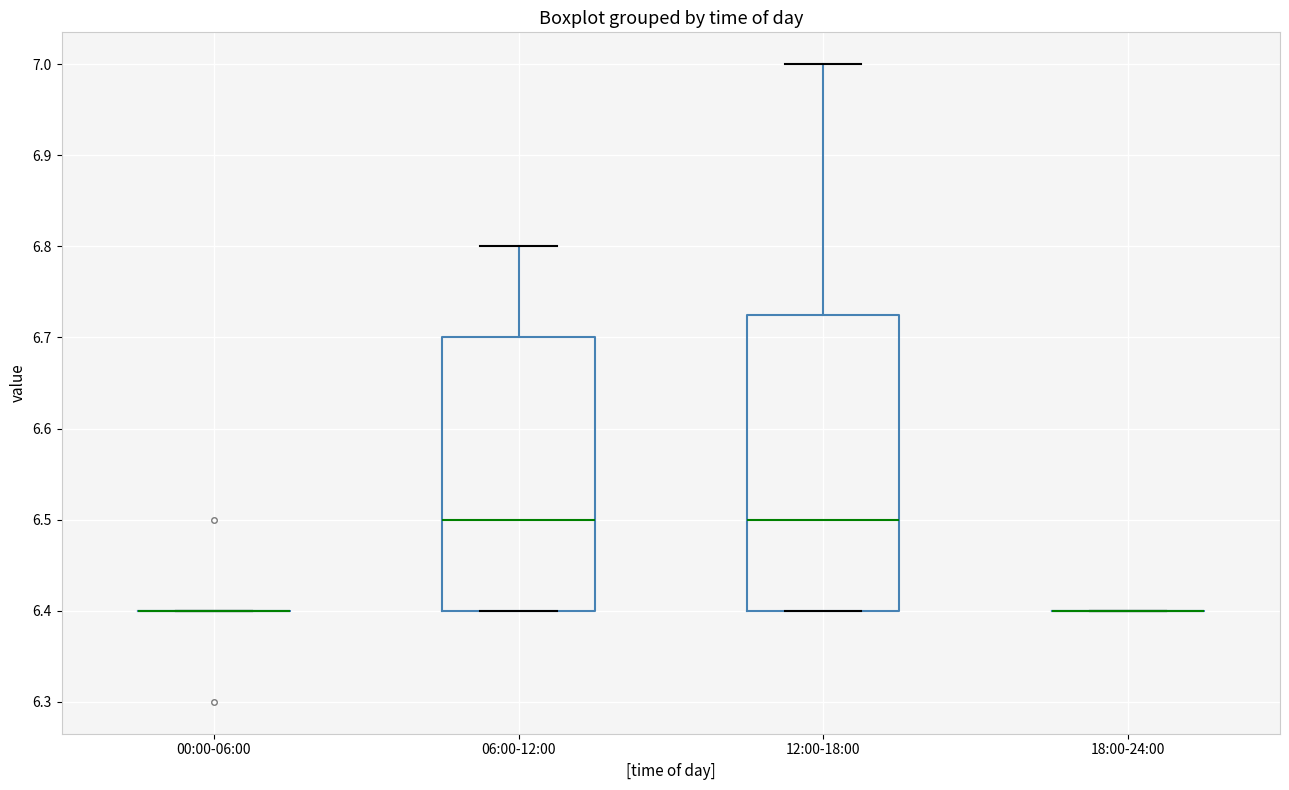

Comparing the boxes themselves (not the whiskers), which one is the tallest?

12:00-18:00